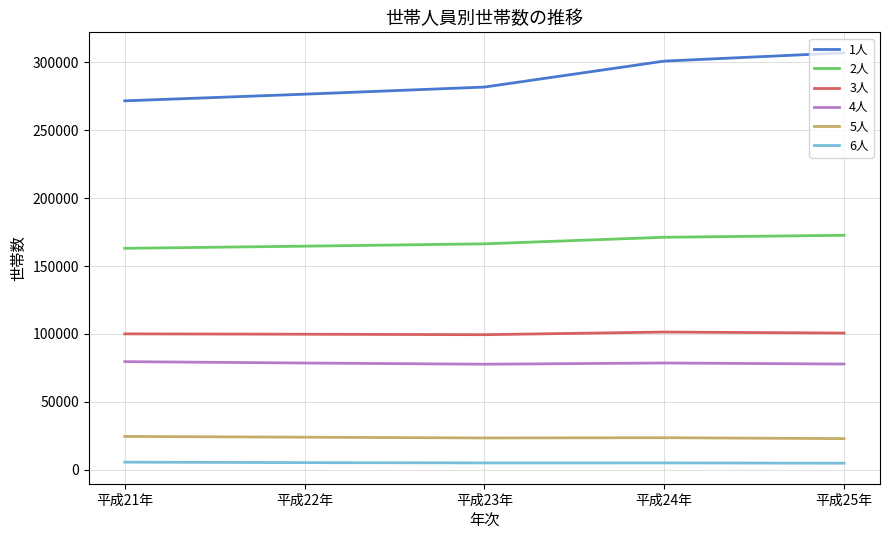

Is the value of 5人 at 平成22年 greater than the value of 3人 at 平成22年?

No